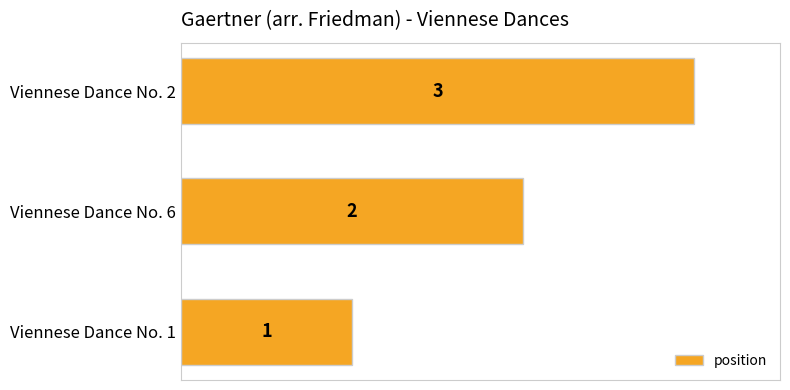

Rank the categories by value from highest to lowest.

Viennese Dance No. 2, Viennese Dance No. 6, Viennese Dance No. 1